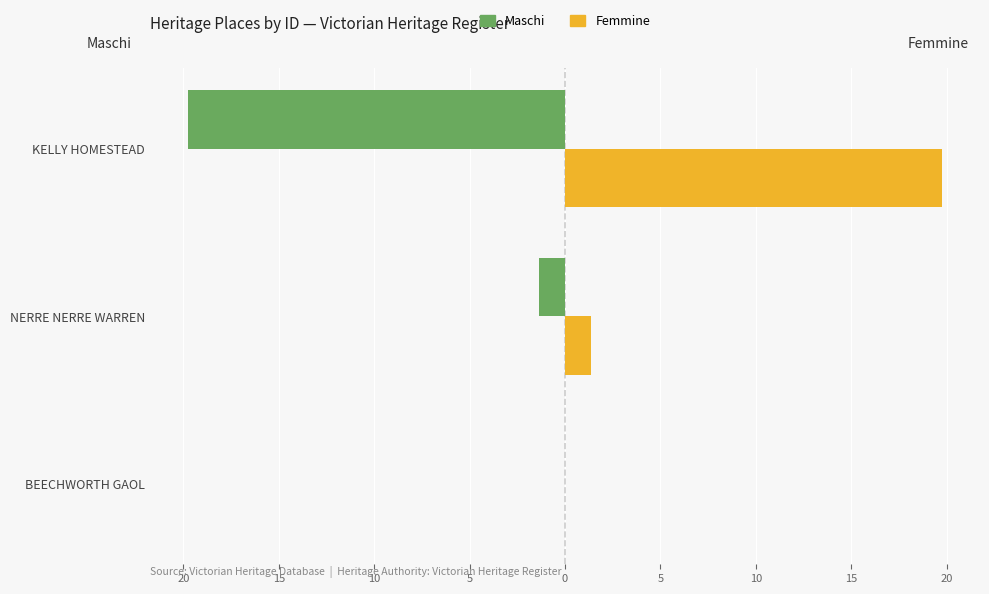

What are all the series names shown in the legend?

Maschi, Femmine